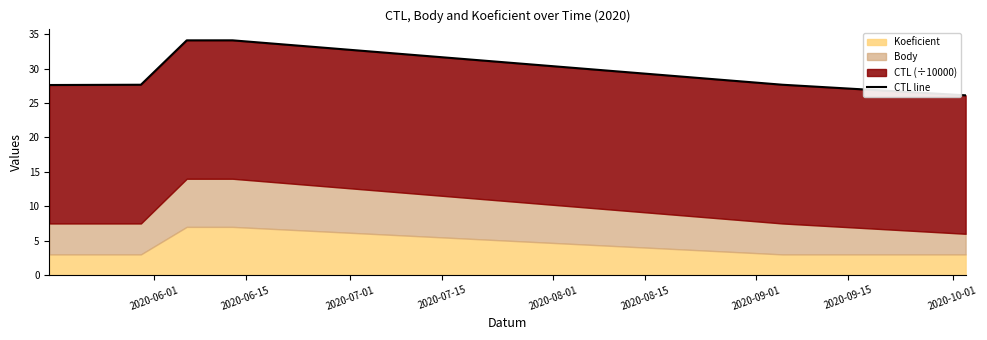

The chart shows a value of 53.9 at 2020-07-01. True or false?

False